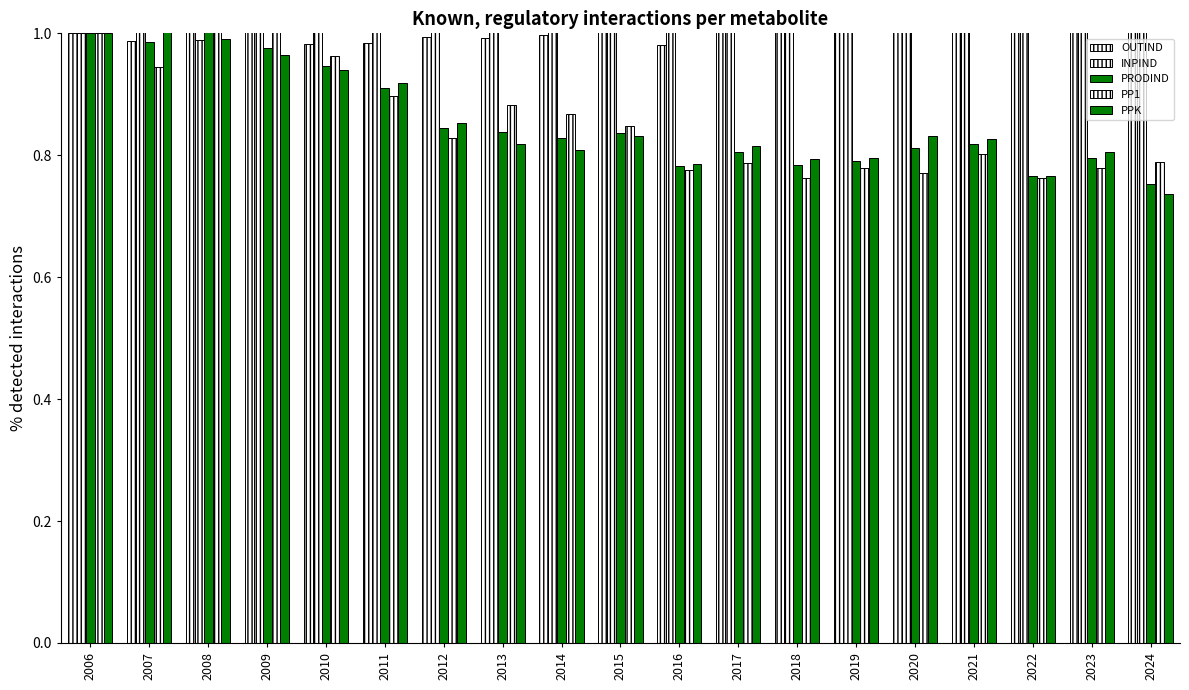

Reading right to left, what are all the values shown in this chart?

OUTIND: 2024=1.1	2023=1.1	2022=1.0	2021=1.1	2020=1.0	2019=1.0	2018=1.0	2017=1.0	2016=1.0	2015=1.0	2014=1.0	2013=1.0	2012=1.0	2011=1.0	2010=1.0	2009=1.0	2008=1.0	2007=1.0	2006=1.0
INPIND: 2024=1.5	2023=1.4	2022=1.3	2021=1.3	2020=1.3	2019=1.3	2018=1.3	2017=1.3	2016=1.3	2015=1.2	2014=1.2	2013=1.2	2012=1.2	2011=1.1	2010=1.0	2009=1.0	2008=1.0	2007=1.0	2006=1.0
PRODIND: 2024=0.8	2023=0.8	2022=0.8	2021=0.8	2020=0.8	2019=0.8	2018=0.8	2017=0.8	2016=0.8	2015=0.8	2014=0.8	2013=0.8	2012=0.8	2011=0.9	2010=0.9	2009=1.0	2008=1.0	2007=1.0	2006=1.0
PP1: 2024=0.8	2023=0.8	2022=0.8	2021=0.8	2020=0.8	2019=0.8	2018=0.8	2017=0.8	2016=0.8	2015=0.8	2014=0.9	2013=0.9	2012=0.8	2011=0.9	2010=1.0	2009=1.0	2008=1.1	2007=0.9	2006=1.0
PPK: 2024=0.7	2023=0.8	2022=0.8	2021=0.8	2020=0.8	2019=0.8	2018=0.8	2017=0.8	2016=0.8	2015=0.8	2014=0.8	2013=0.8	2012=0.9	2011=0.9	2010=0.9	2009=1.0	2008=1.0	2007=1.0	2006=1.0